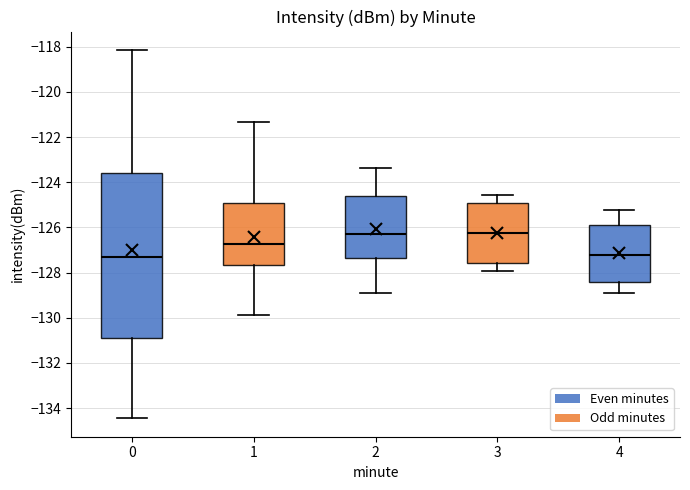

Which box is the tallest, from its lower edge to its upper edge?

0